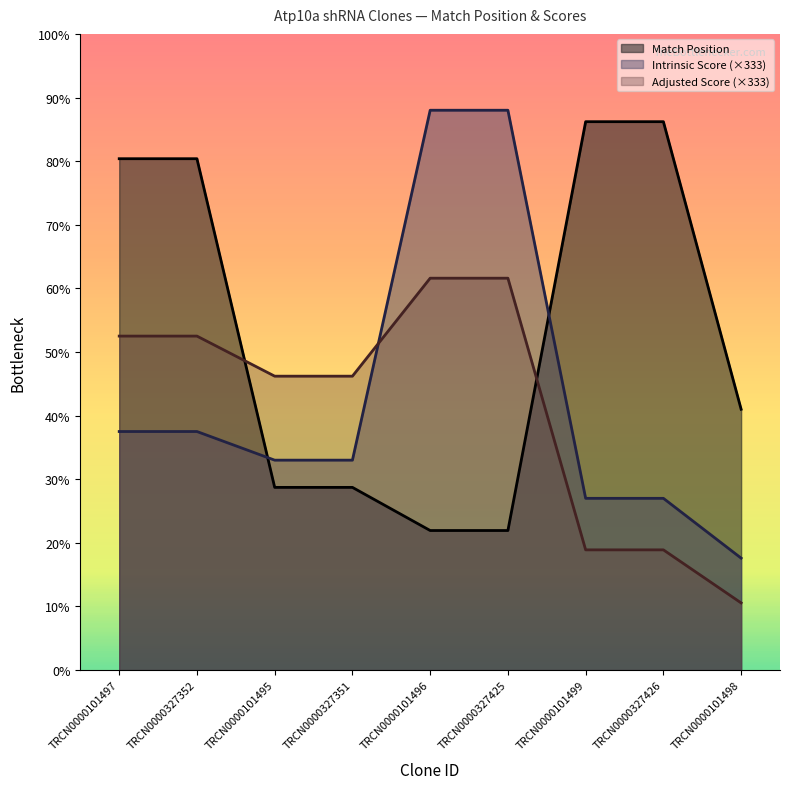

What is the difference between the maximum and minimum values in the Intrinsic Score series?

3520.0